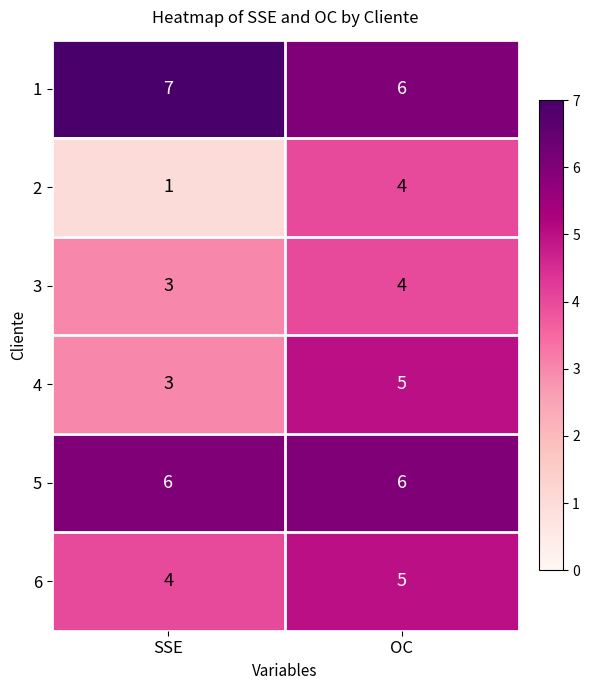

Is it true that 2 equals 6 at OC?

False